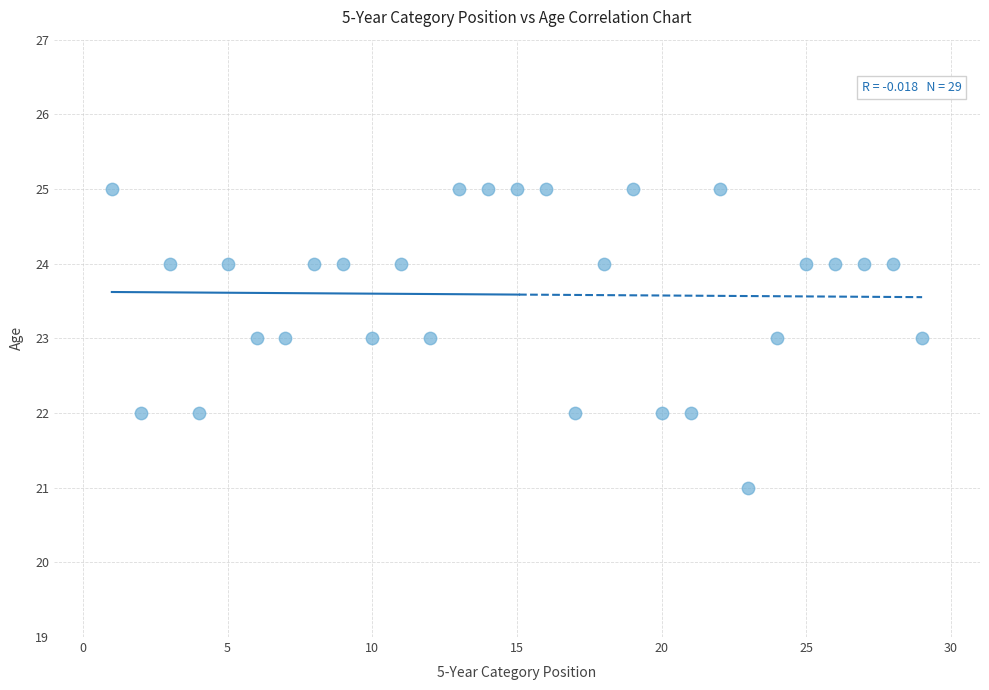

What is the range of X values (max minus min)?

28